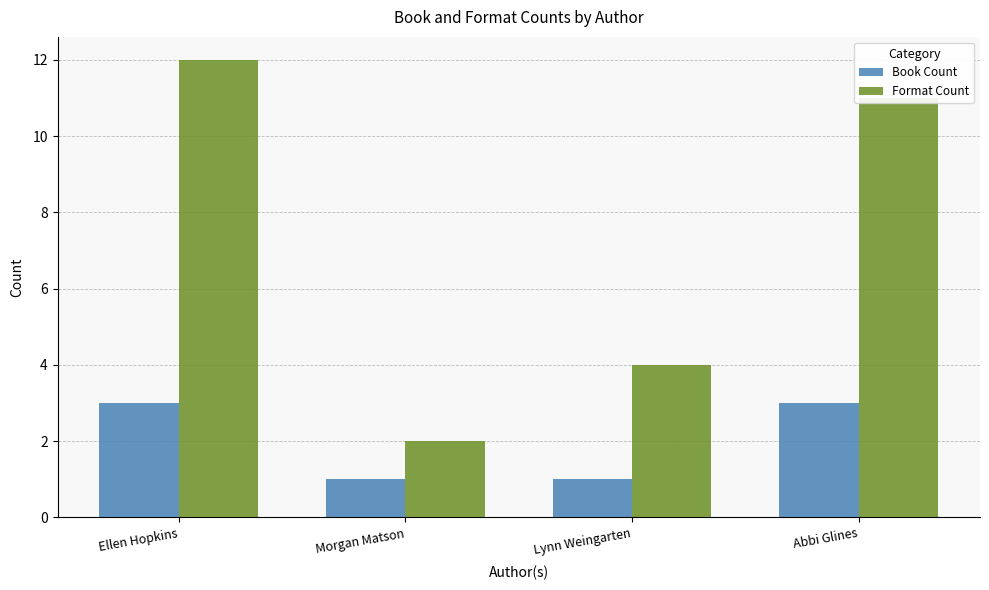

Where does the Format Count series first go above 11?

Ellen Hopkins